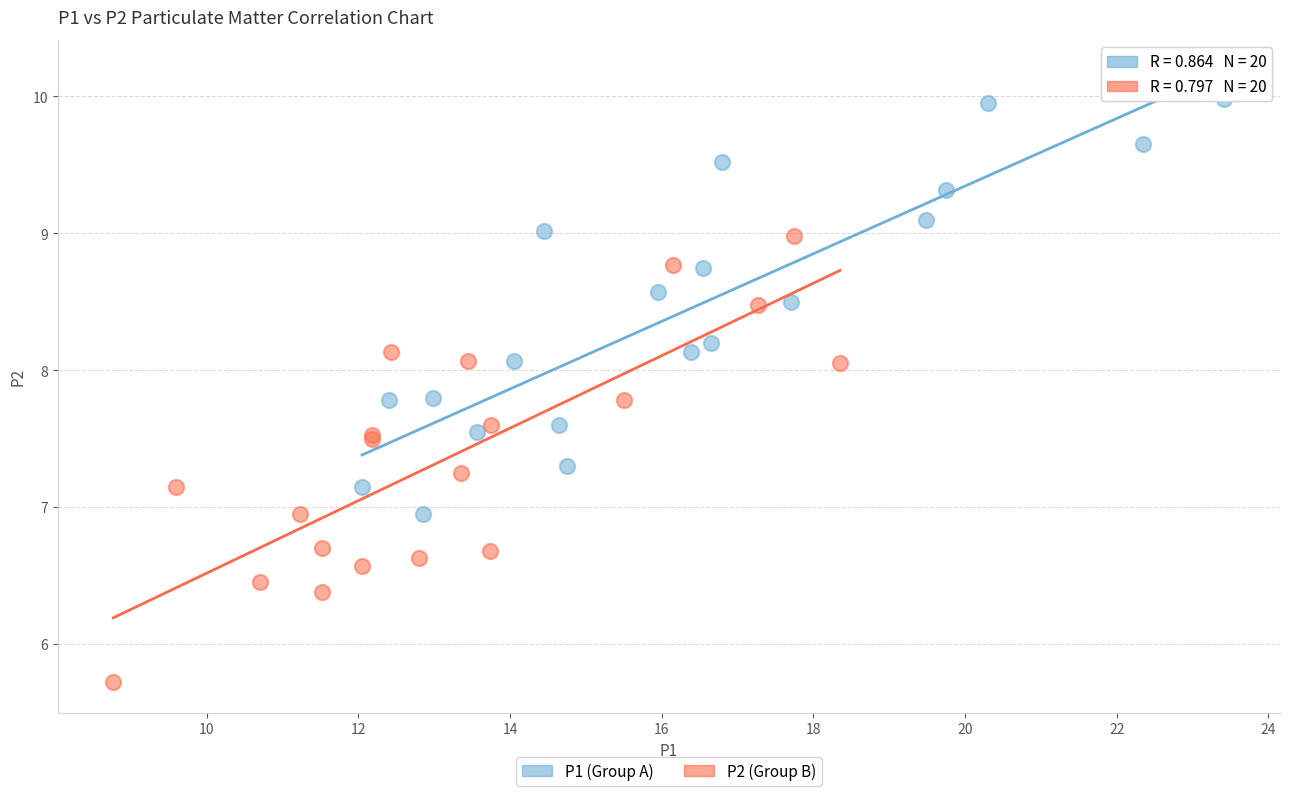

Which series reaches the maximum Y coordinate?

P1 (Group A)